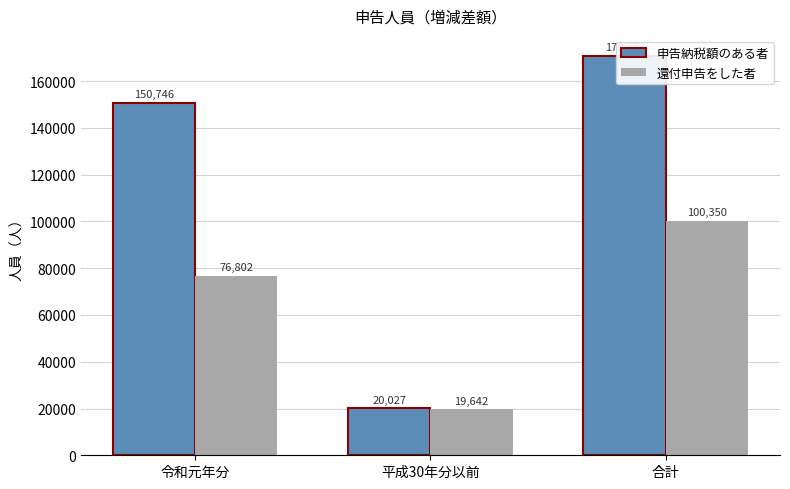

What is the difference between the highest and lowest values at 平成30年分以前?

385